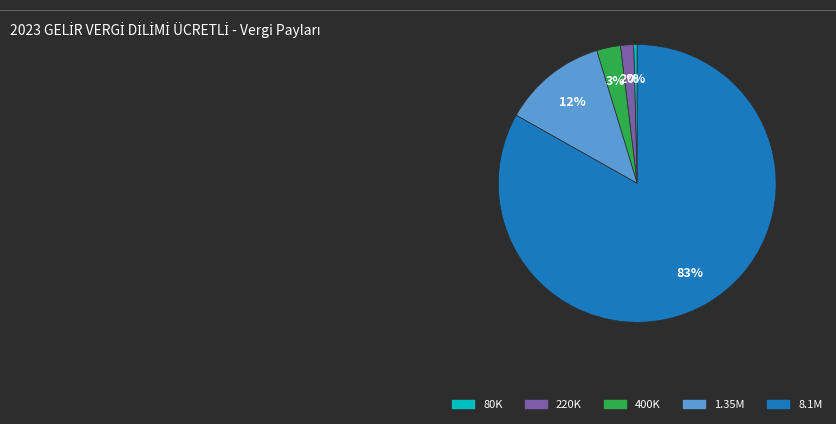

Is there any slice that represents more than half of the pie?

Yes